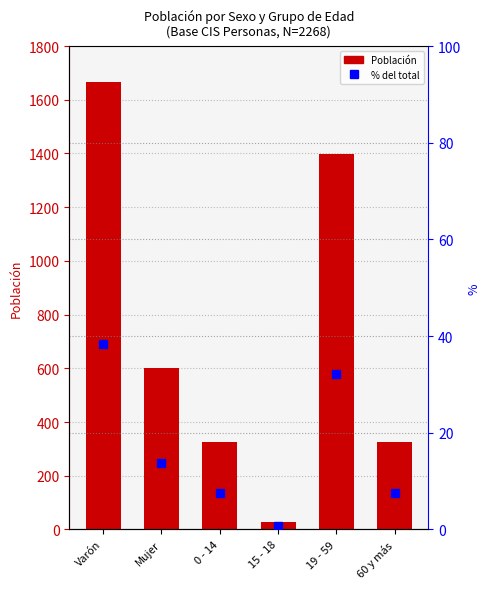

Rank the categories by value from lowest to highest.

15 - 18, 0 - 14, 60 y más, Mujer, 19 - 59, Varón